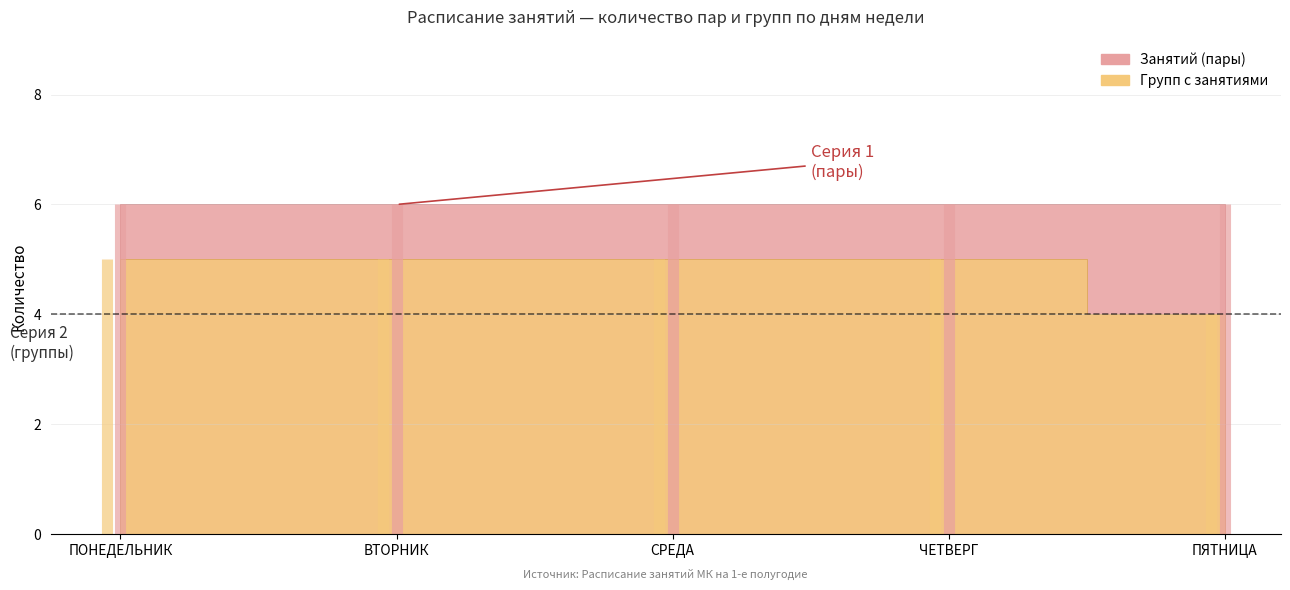

At which category is the sum across all series the highest?

ПОНЕДЕЛЬНИК